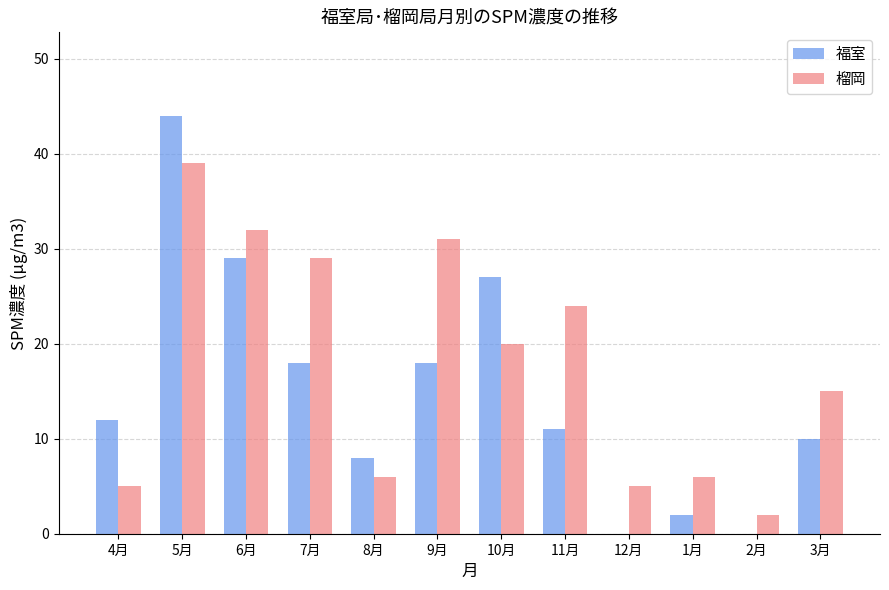

Is it true that 福室 equals 0 at 12月?

True